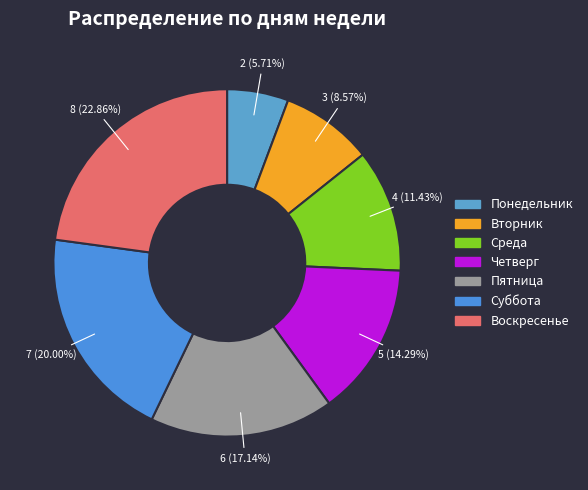

Approximately how many times larger is the value at Суббота compared to Понедельник?

3.5